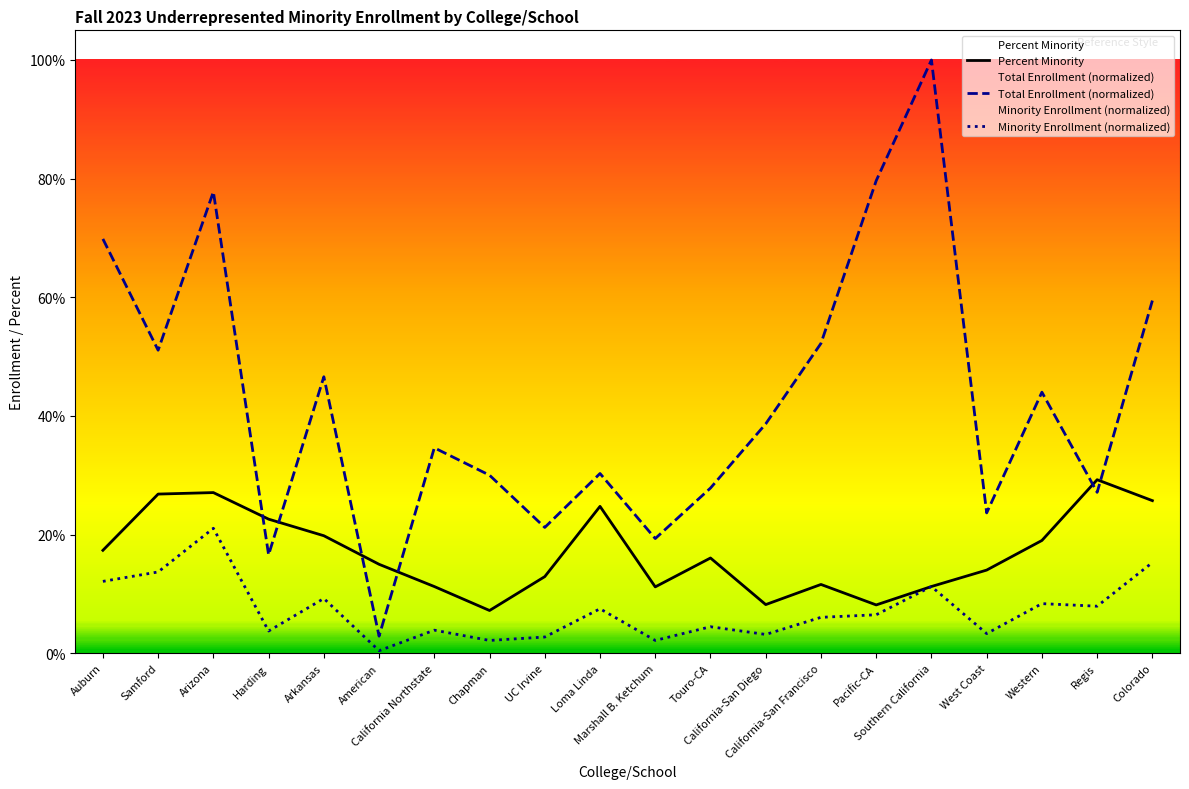

Where is the first local maximum for Minority Enrollment (normalized)?

Arizona